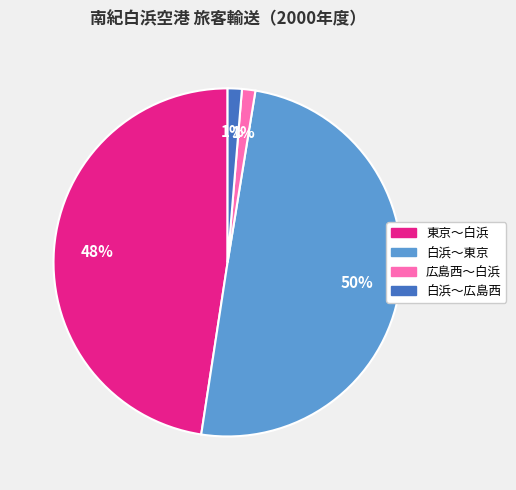

To the nearest percent, what is the difference between the 白浜～東京 and 白浜～広島西 slice percentages?

49%